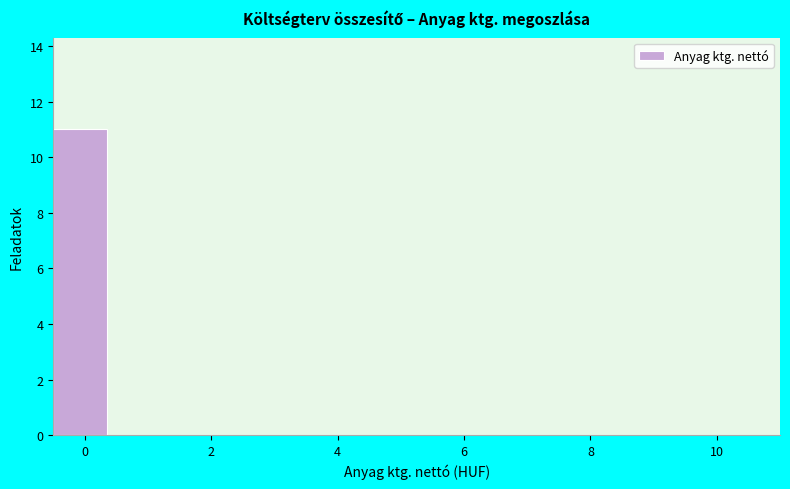

What is the height of the bar covering -0.5 to 0.5 on the x-axis? Neither the bar edges nor the heights are printed on the chart, so give them approximately, as read against the axes.

11